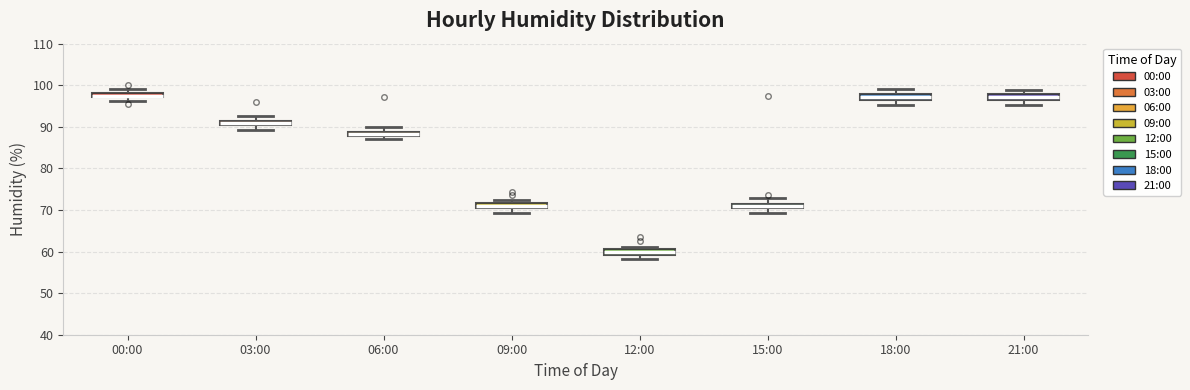

Where is the upper edge of the box for 21:00 on the y-axis? The values are not printed on the chart, so give them approximately, as read against the axis.

98